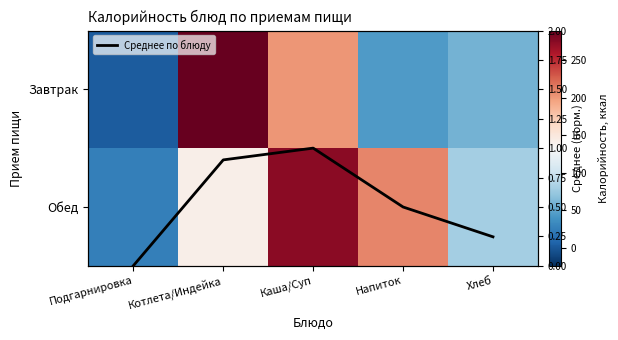

The Среднее по блюду series shows 1.6 at Каша/Суп. True or false?

False